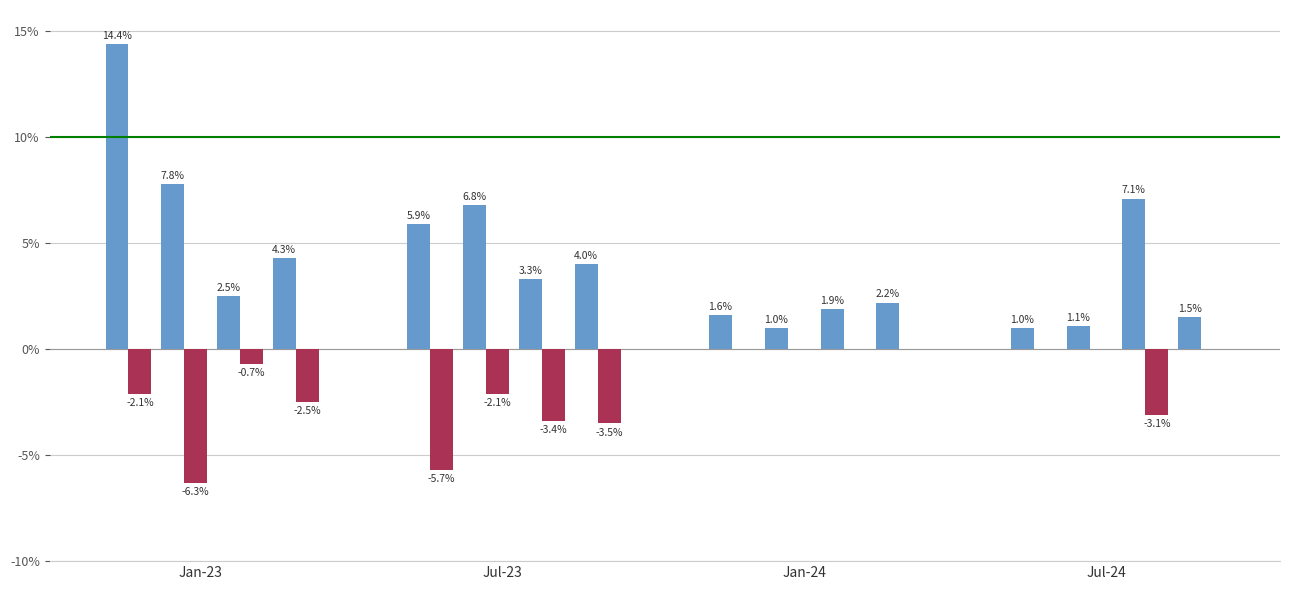

Which series has the widest spread of values?

Positive